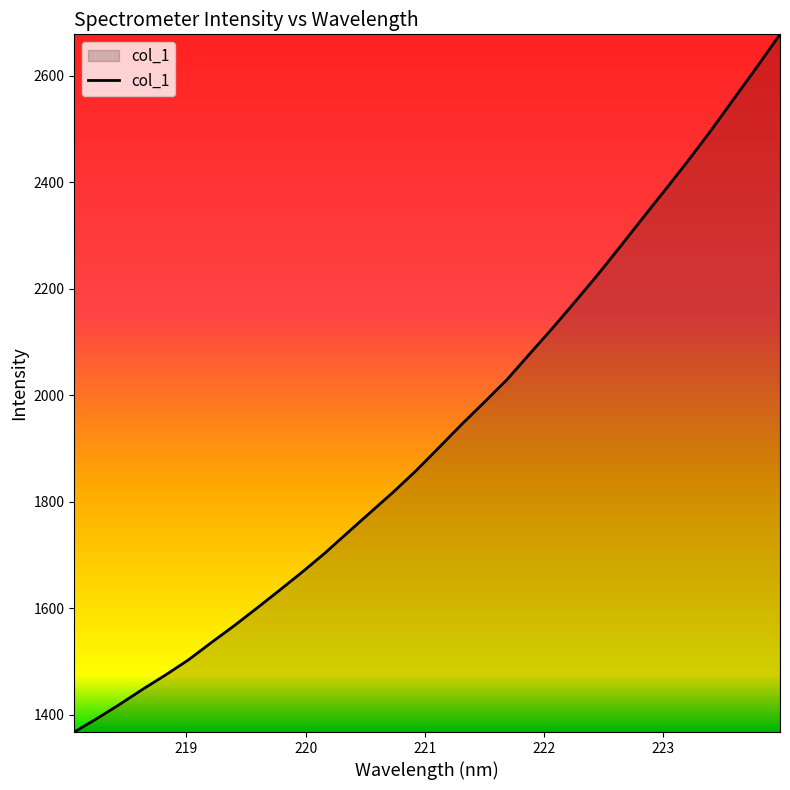

What is the greatest value displayed?

2677.4